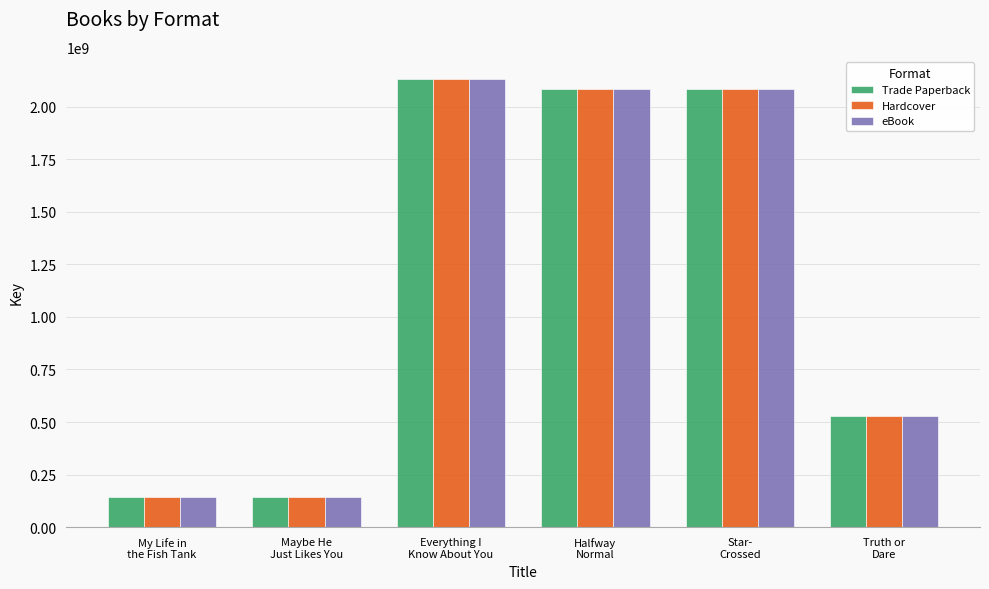

What is the label of the 4th bar from the right?

Everything I
Know About You